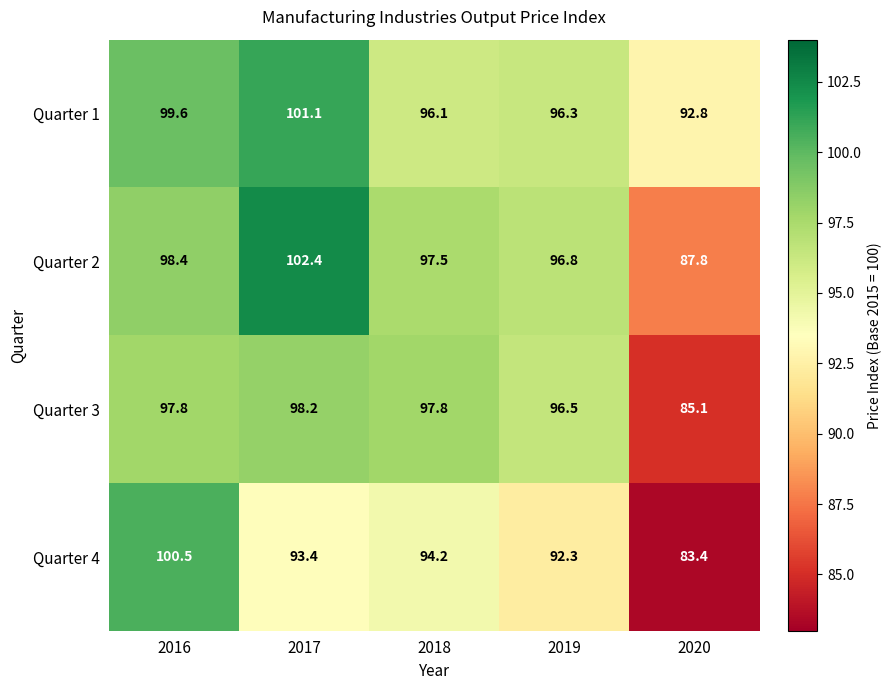

Reading left to right, what are all the values shown in this chart?

Quarter 1: 99.6	101.1	96.1	96.3	92.8
Quarter 2: 98.4	102.4	97.5	96.8	87.8
Quarter 3: 97.8	98.2	97.8	96.5	85.1
Quarter 4: 100.5	93.4	94.2	92.3	83.4